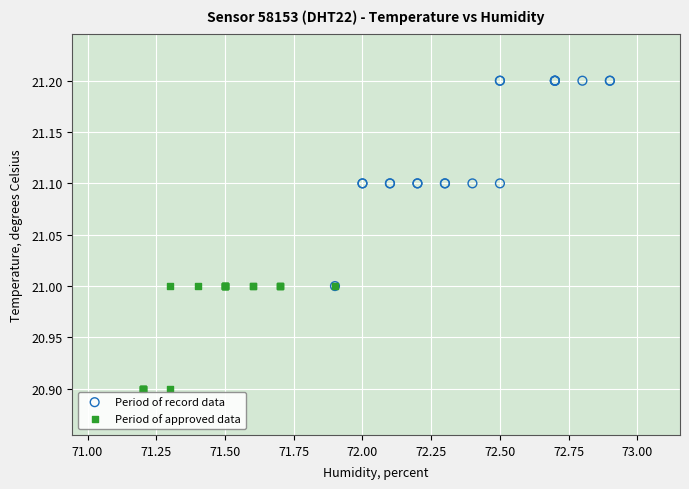

What are all the series names shown in the legend?

Period of record data, Period of approved data